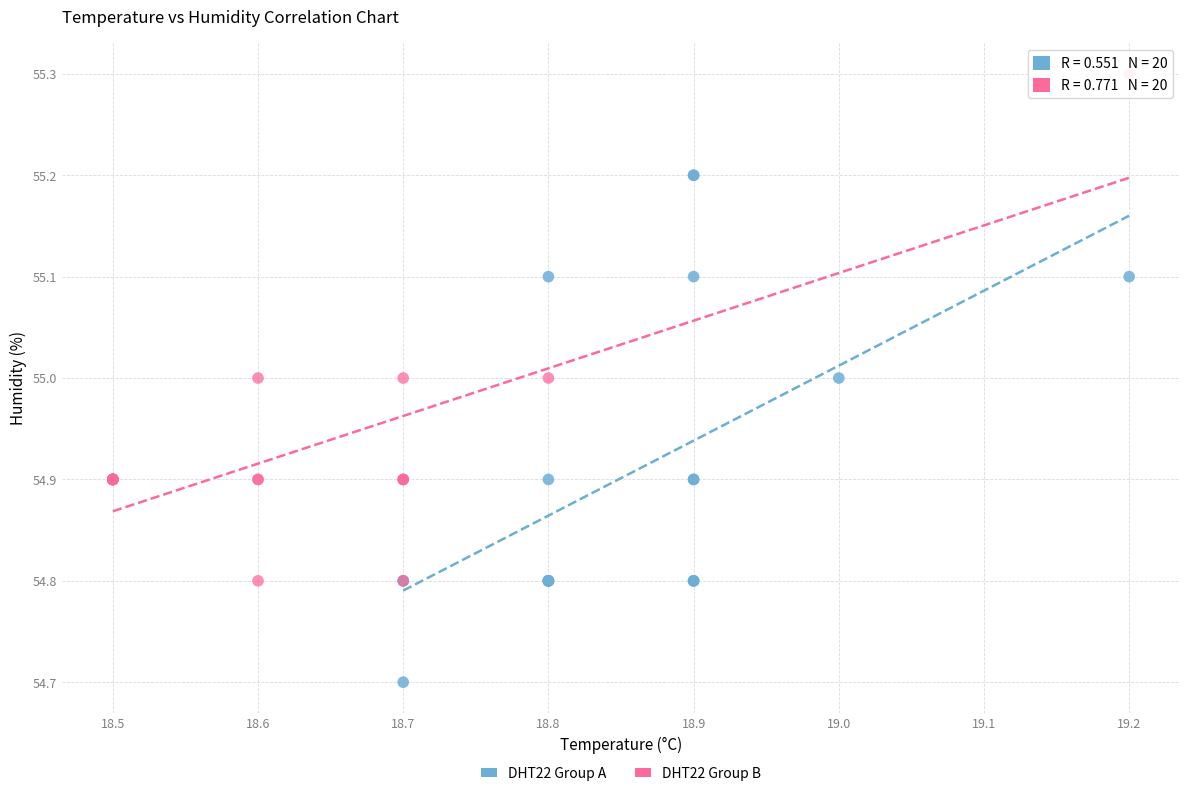

What are all the series names shown in the legend?

DHT22 Group A, DHT22 Group B